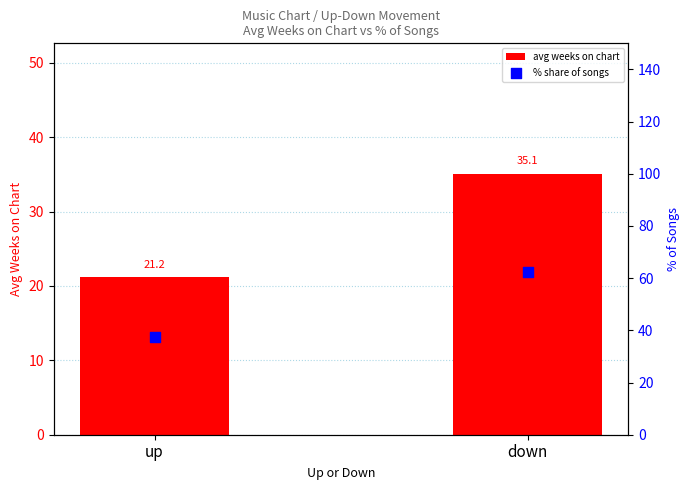

What are all the series names shown in the legend?

avg weeks on chart, % share of songs